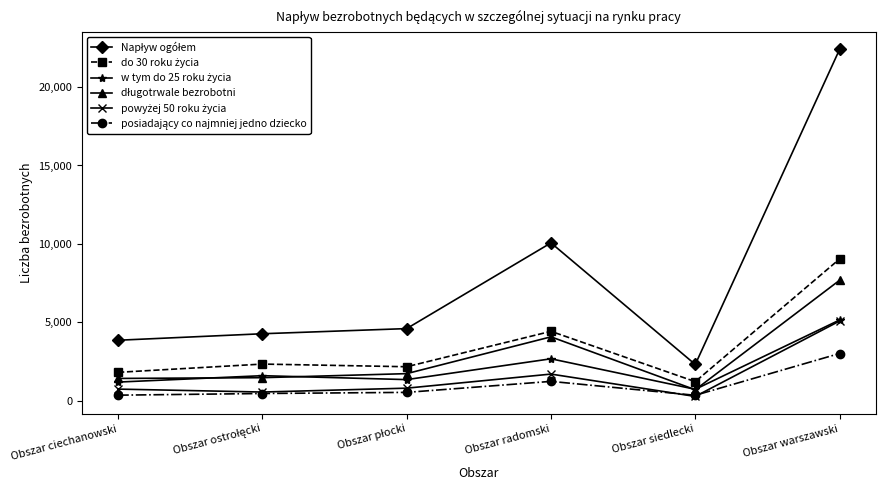

What position from the right is Obszar warszawski?

1